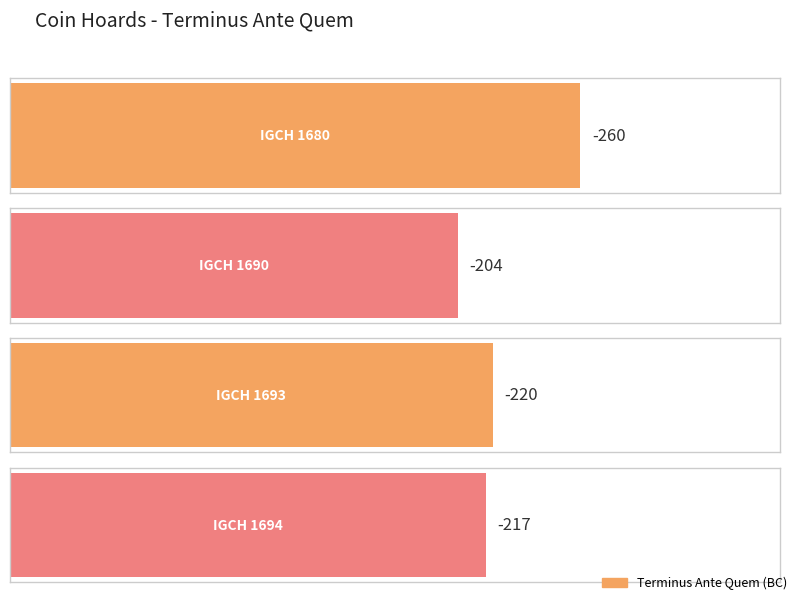

What is the change in value from IGCH 1680 to IGCH 1694?

+43